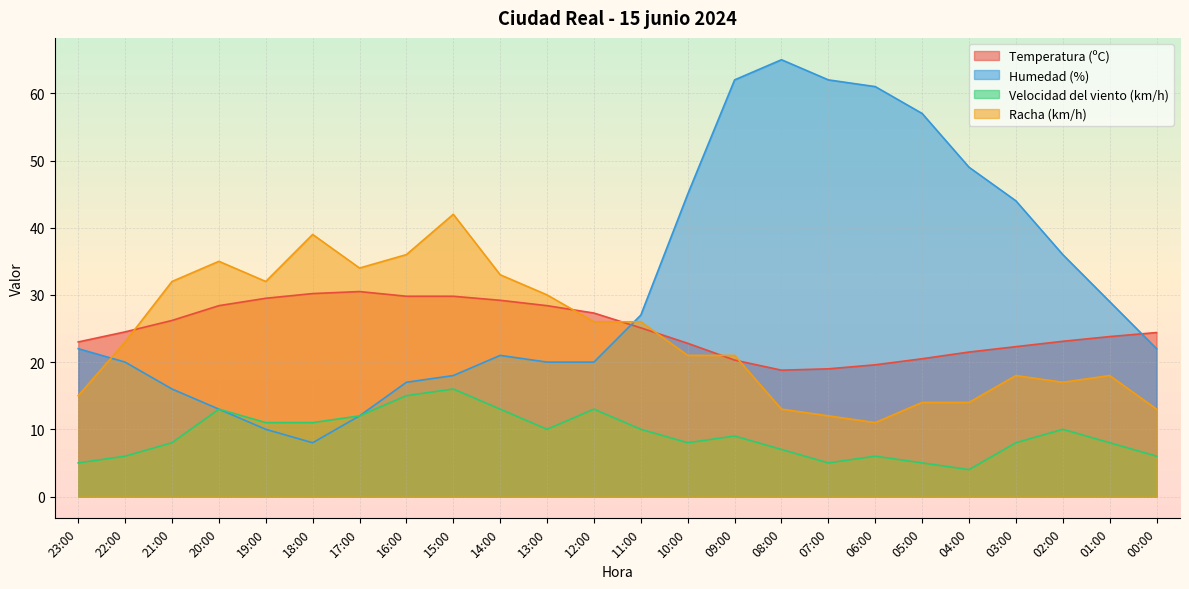

How many values in the Temperatura (ºC) series are below 24?

11